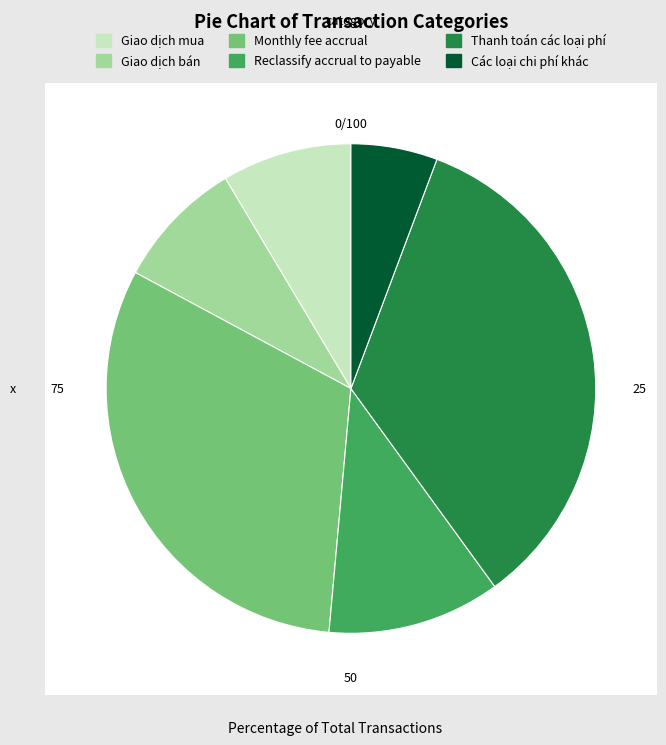

Rank the categories by value from highest to lowest.

Thanh toán các loại phí, Monthly fee accrual, Reclassify accrual to payable, Giao dịch mua, Giao dịch bán, Các loại chi phí khác